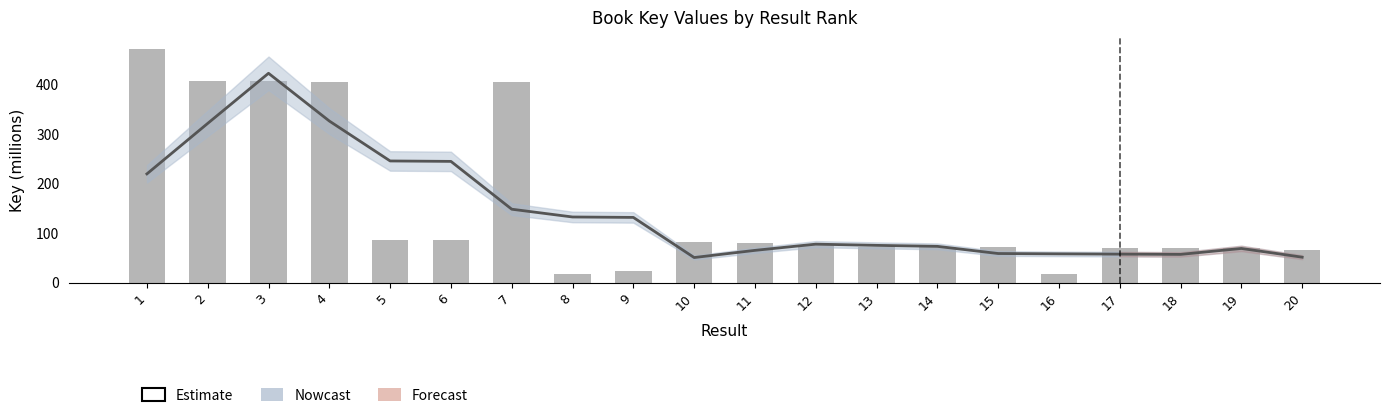

The Key (raw) series shows 9.0 at 9. True or false?

False